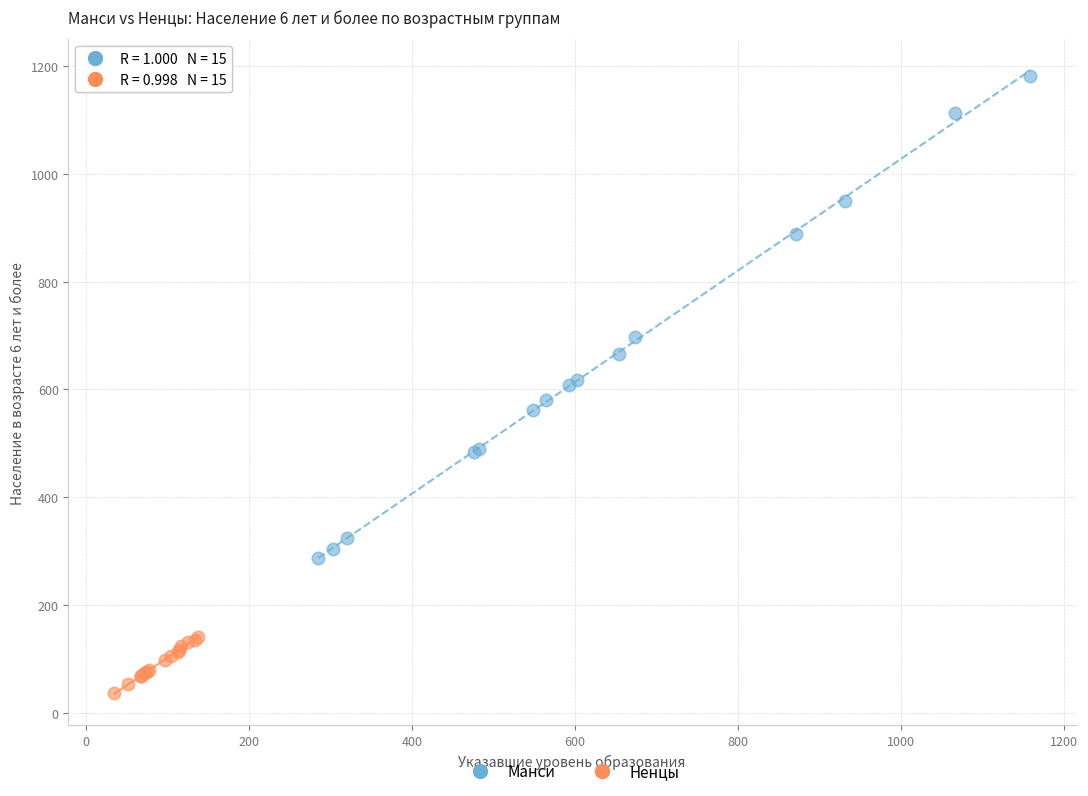

Which series reaches the minimum Y coordinate?

Ненцы